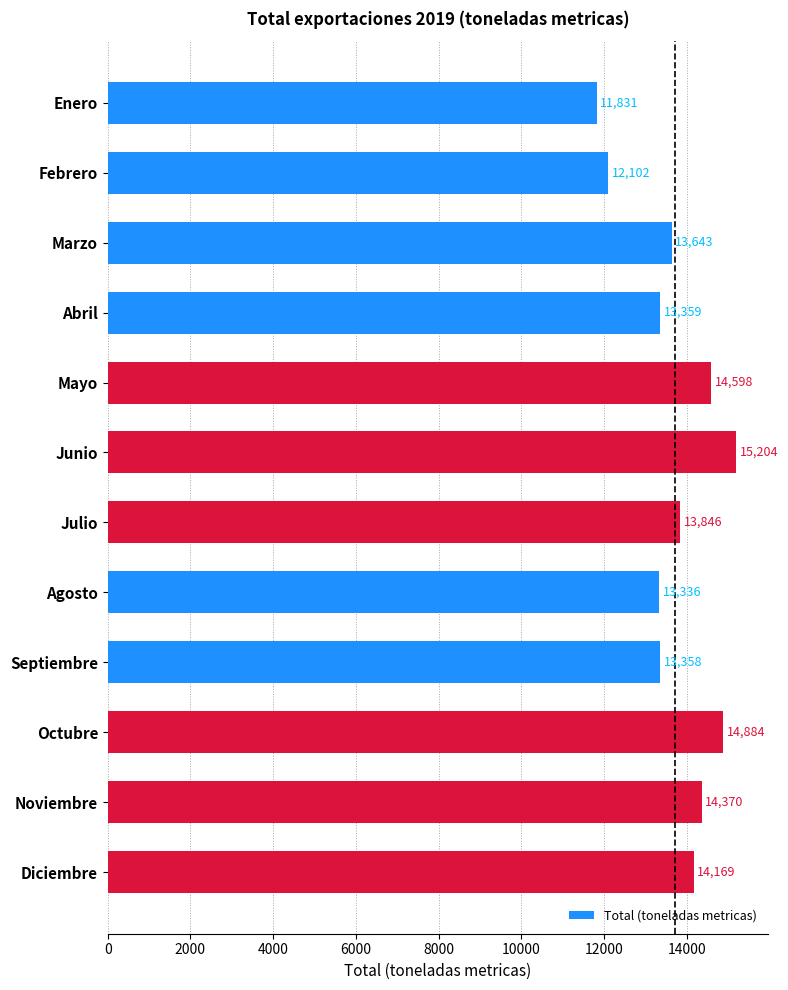

Where is the data nearest to the value 13517?

Marzo